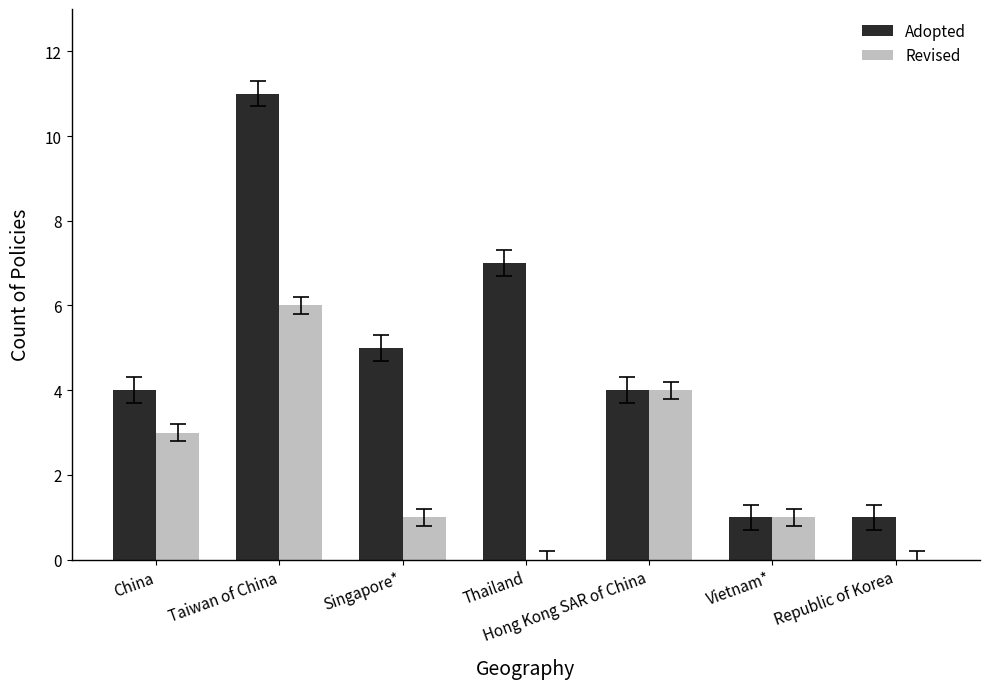

The value of Adopted at Republic of Korea is 1. True or false?

True